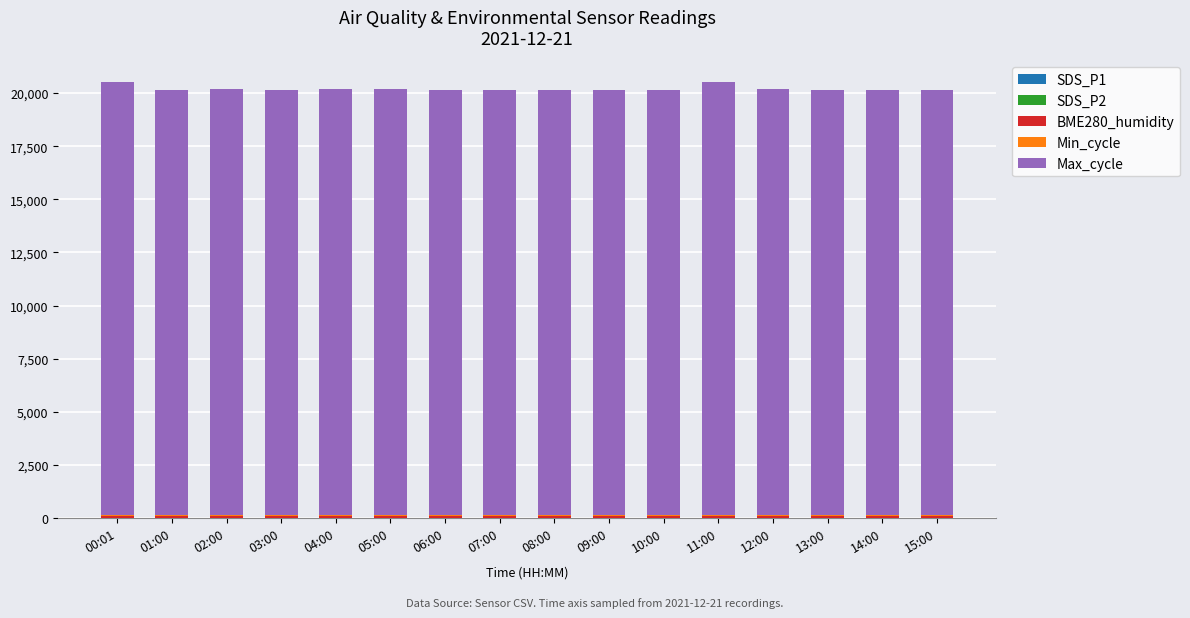

Are the bars horizontal?

No